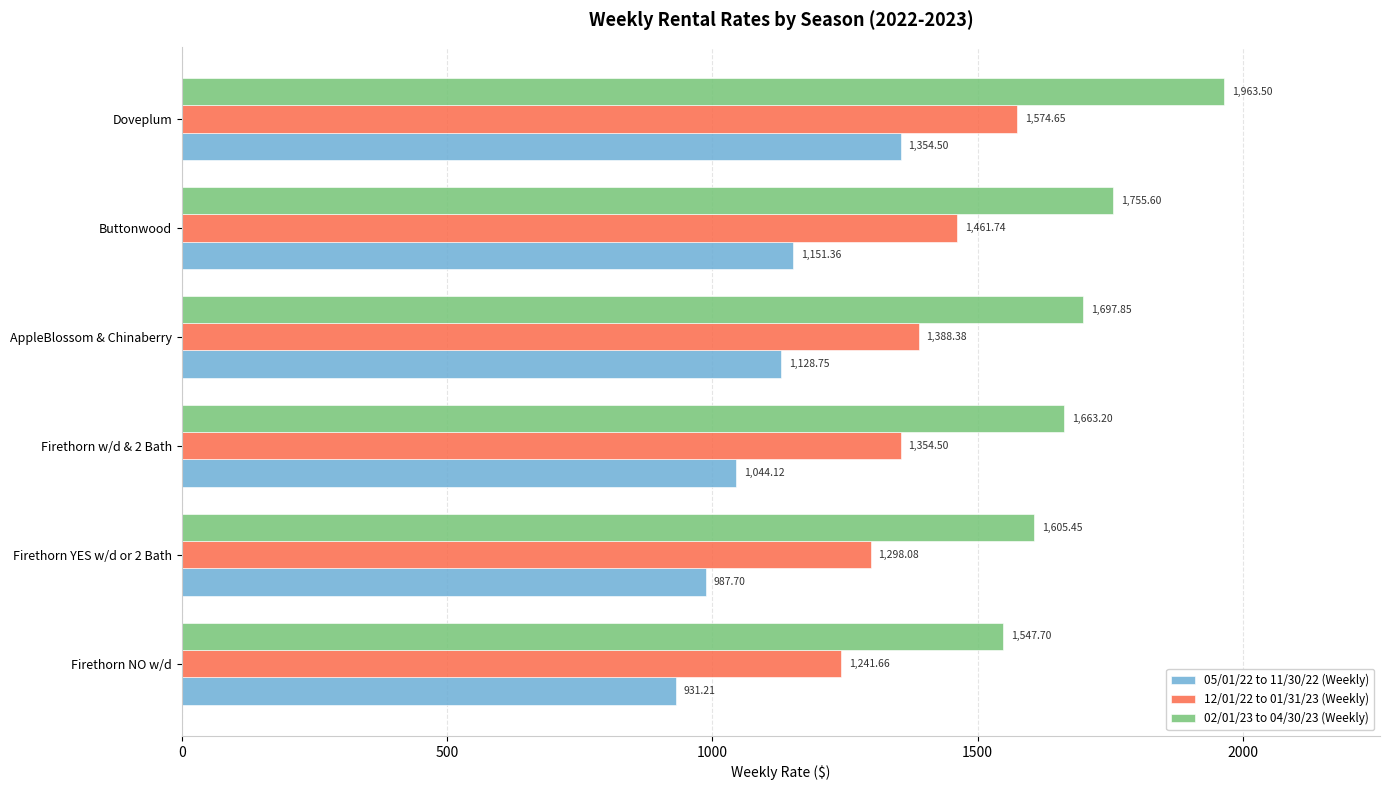

What are all the series names shown in the legend?

05/01/22 to 11/30/22 (Weekly), 12/01/22 to 01/31/23 (Weekly), 02/01/23 to 04/30/23 (Weekly)